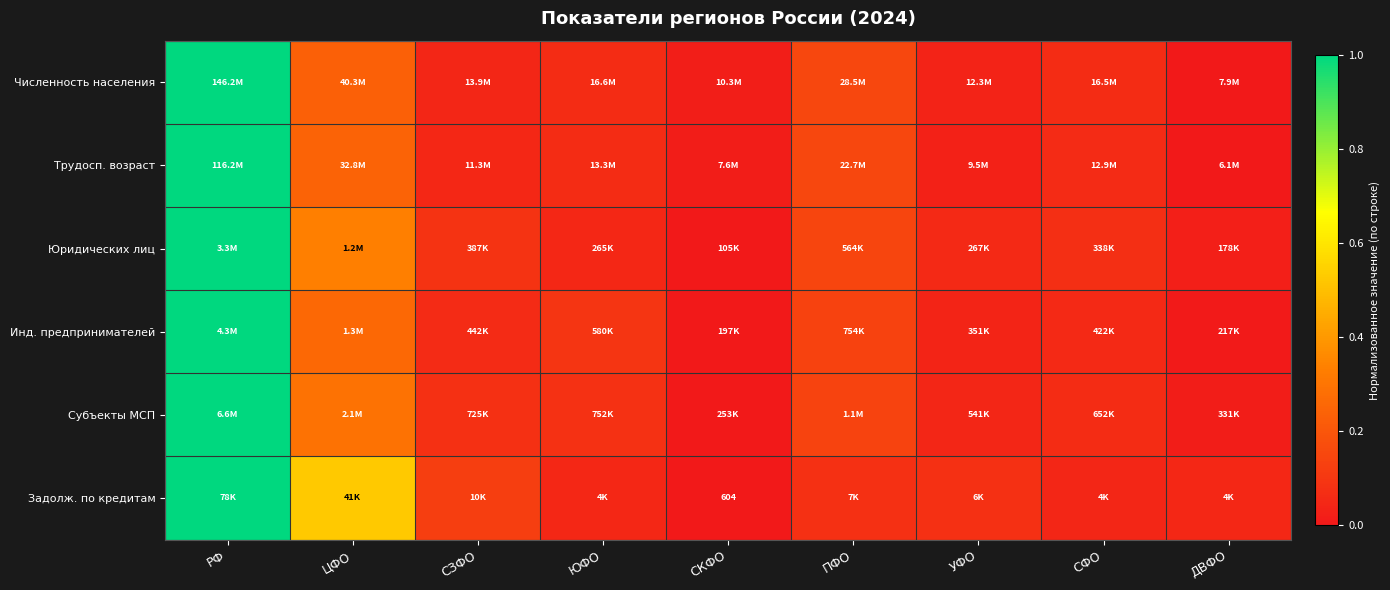

What is the difference between the second highest and second lowest values in the Численность населения series?

0.2